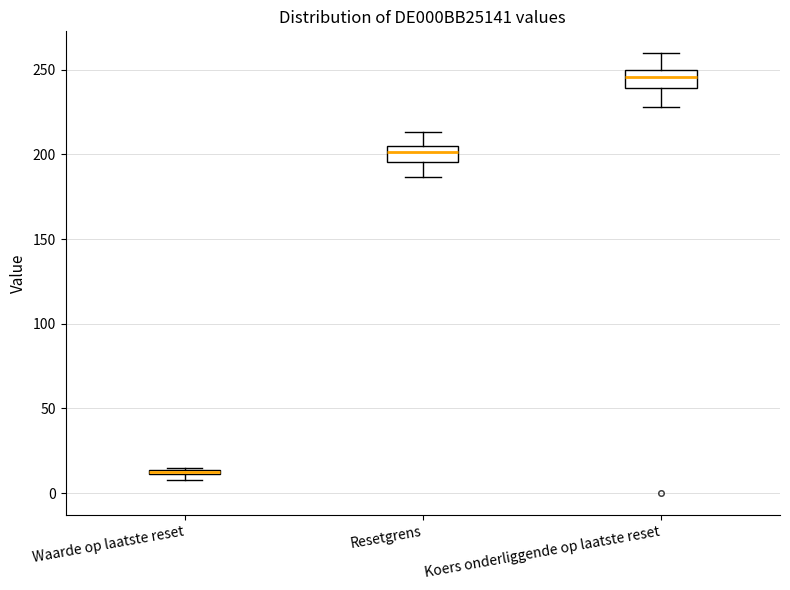

Where does the upper whisker of the box for Resetgrens end on the y-axis? The values are not printed on the chart, so give them approximately, as read against the axis.

215